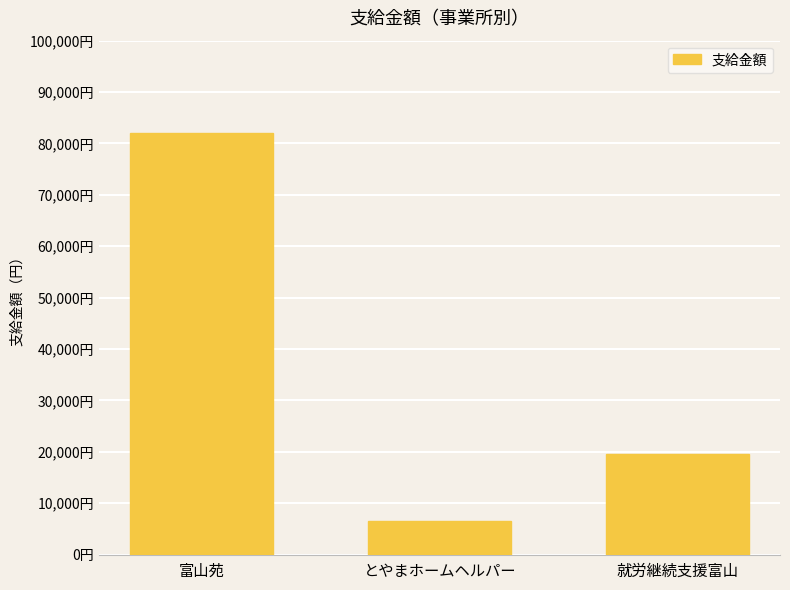

Are the bars horizontal?

No